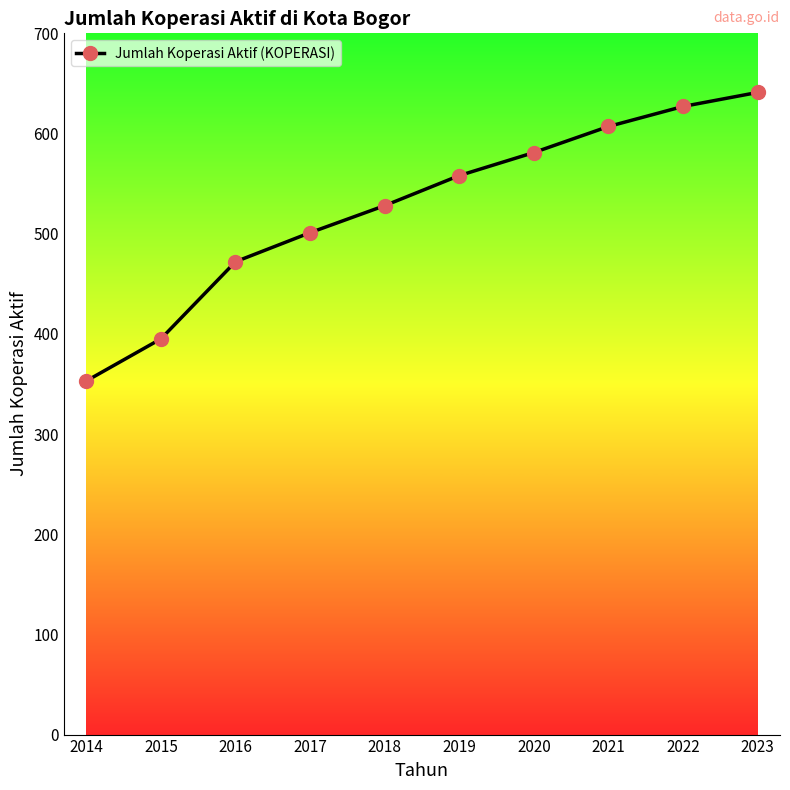

What is the sum of all values?

5263